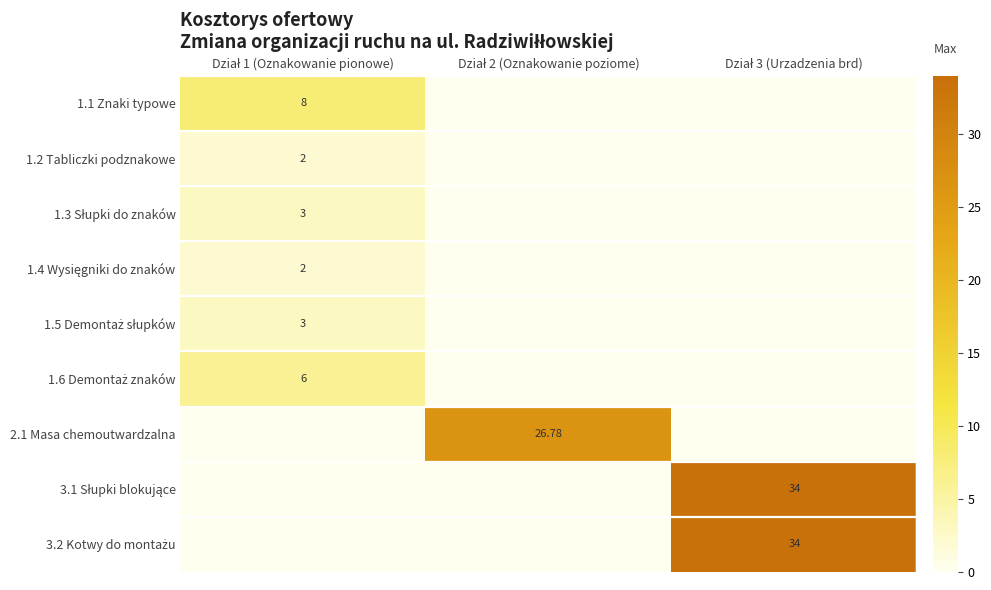

The 1.2 Tabliczki podznakowe series shows 0.0 at Dział 3 (Urzadzenia brd). True or false?

True